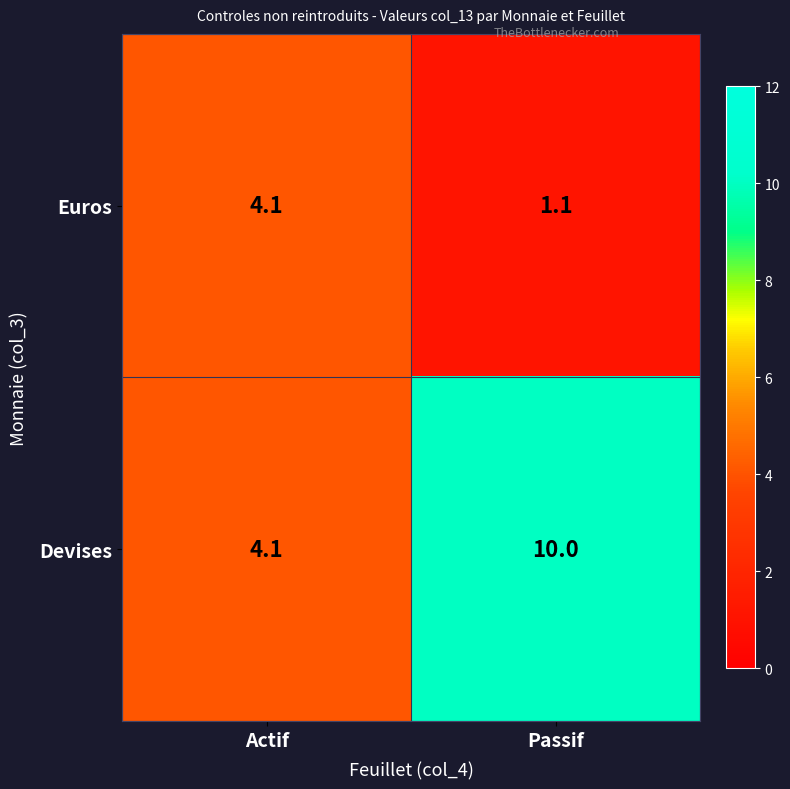

True or false: Euros has a value of 1.1 at Passif.

True